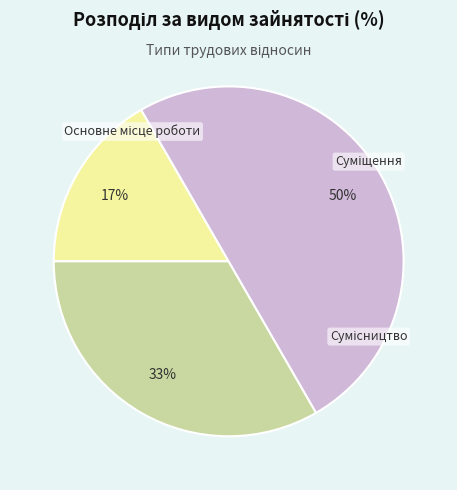

Combined, do Суміщення and Сумісництво account for over 50%?

Yes